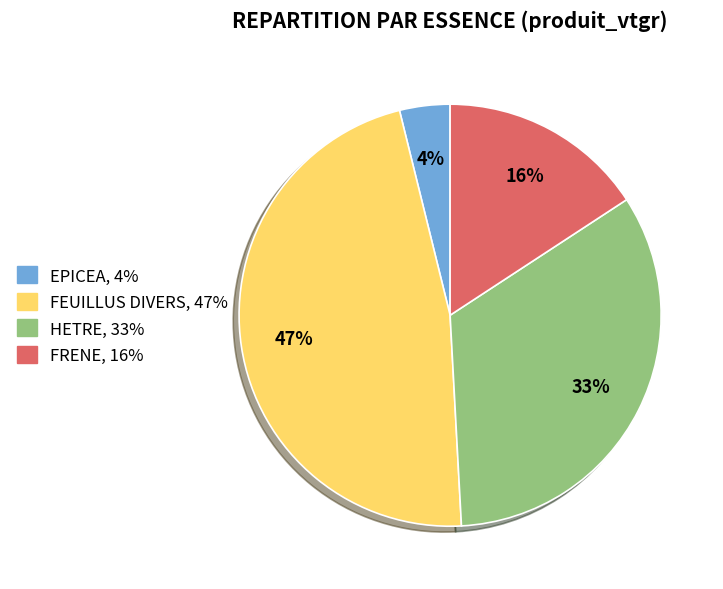

To the nearest percent, what portion does FEUILLUS DIVERS represent?

47%